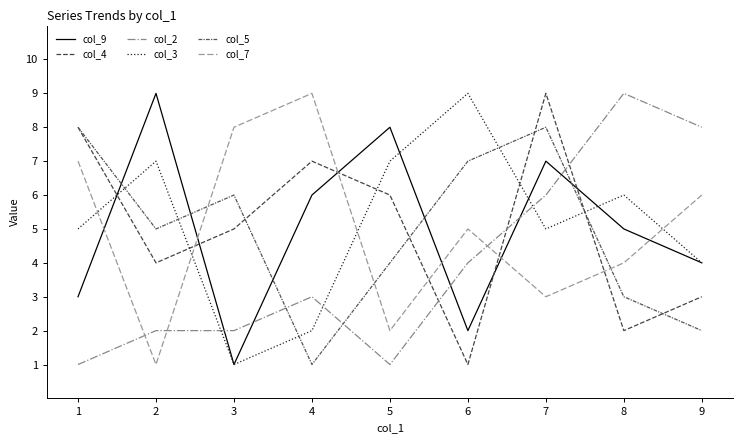

Which category has the highest value in the col_7 series?

4